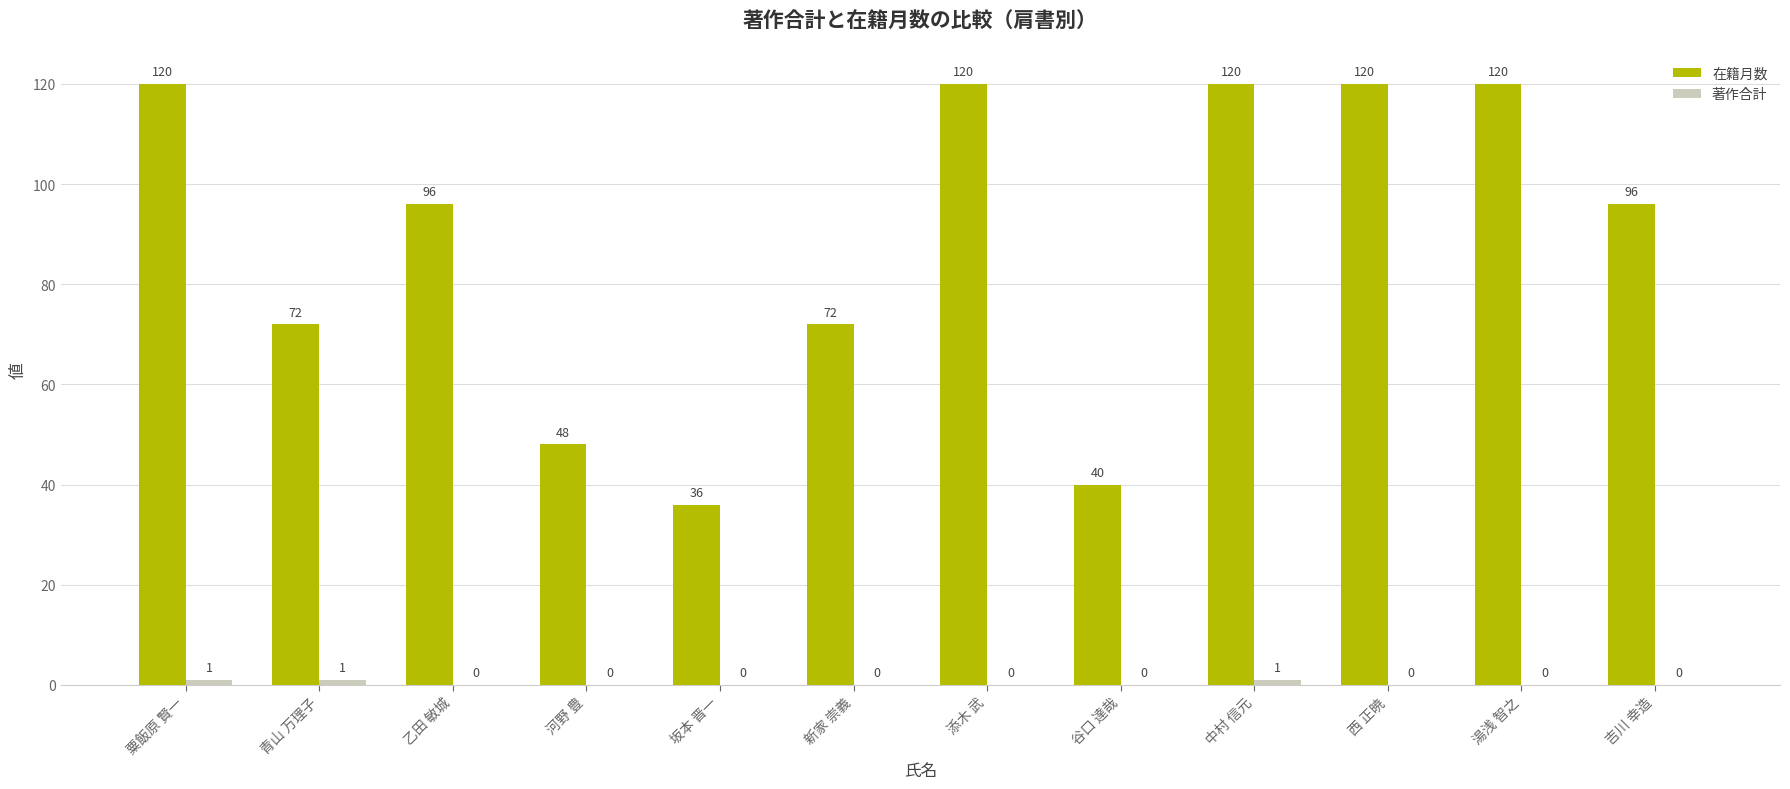

Which series has the largest total across all categories?

在籍月数